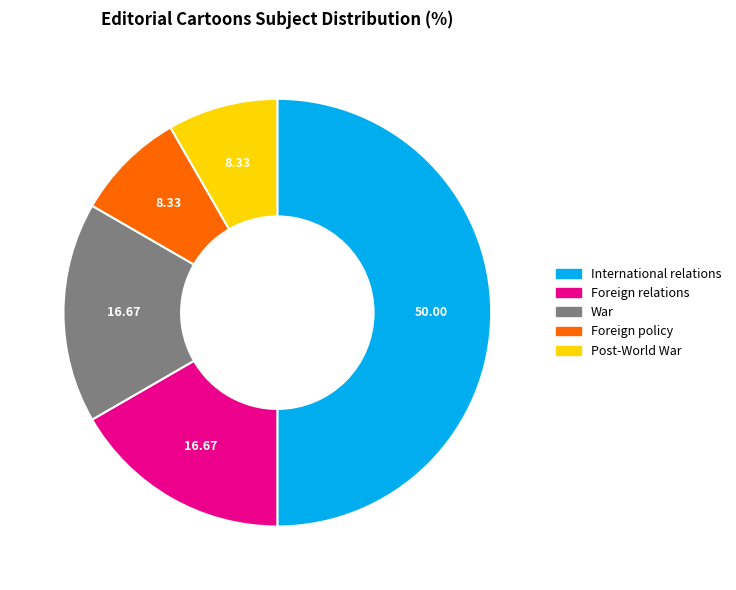

Is the sum of Post-World War and International relations greater than half?

Yes